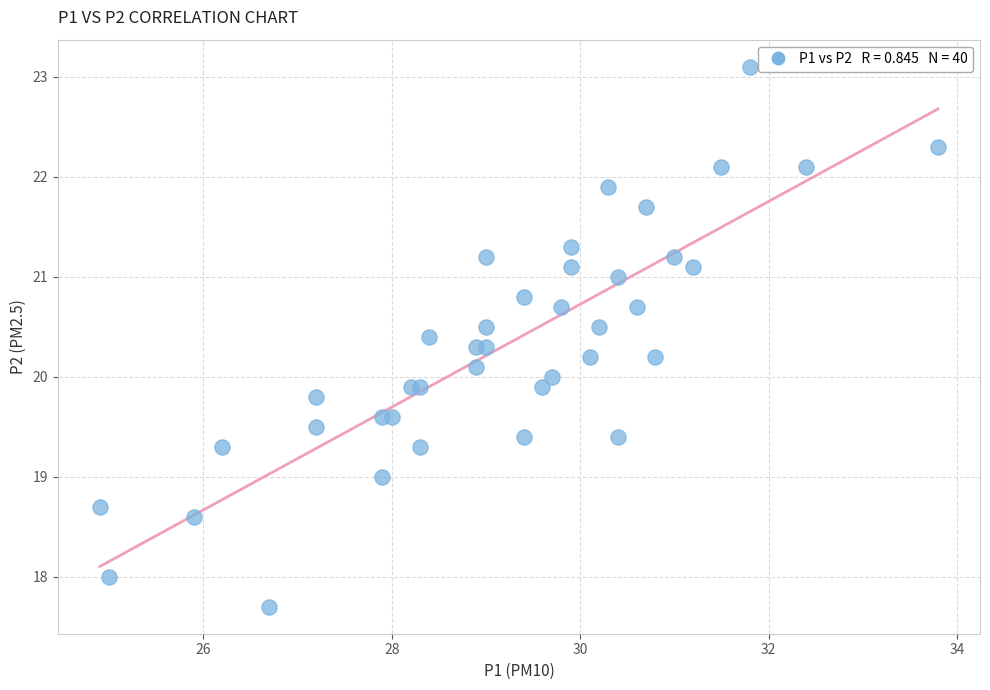

What is the range of X values (max minus min)?

8.9